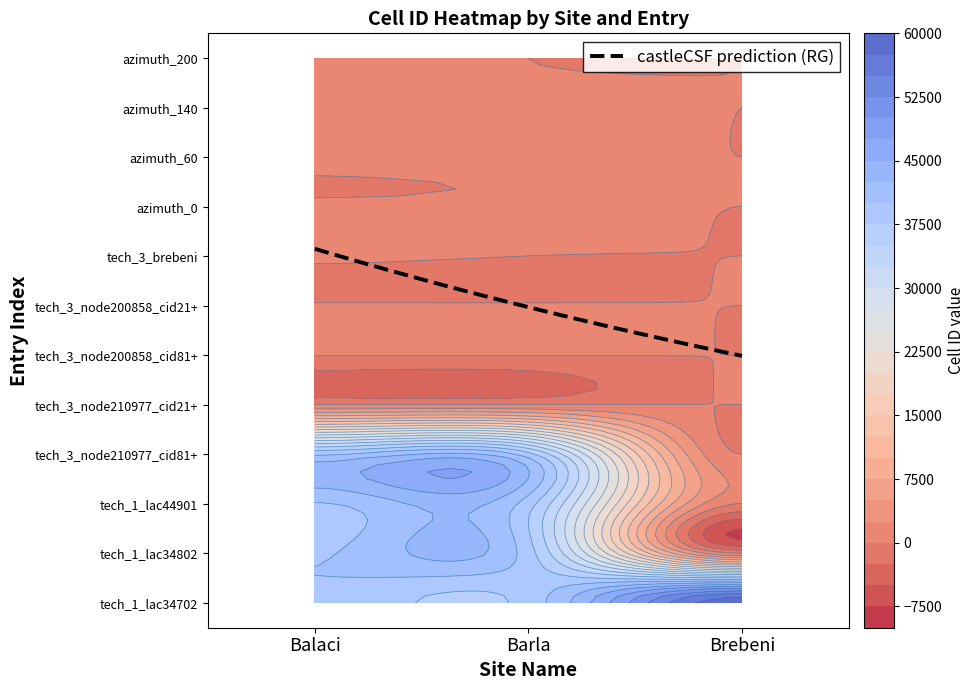

Rank the categories by Brebeni value from highest to lowest.

0, 1, 2, 3, 4, 5, 6, 7, 8, 9, 10, 11